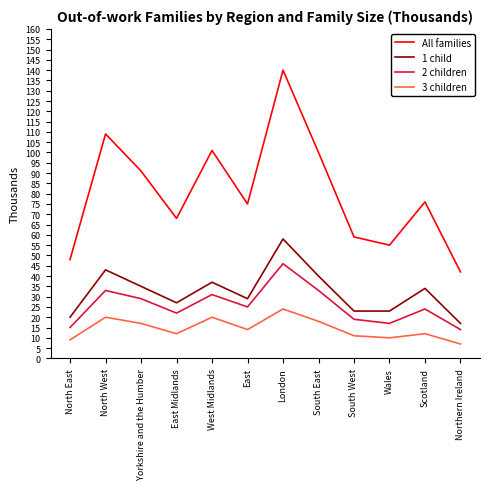

True or false: All families and 1 child cross at least once.

False